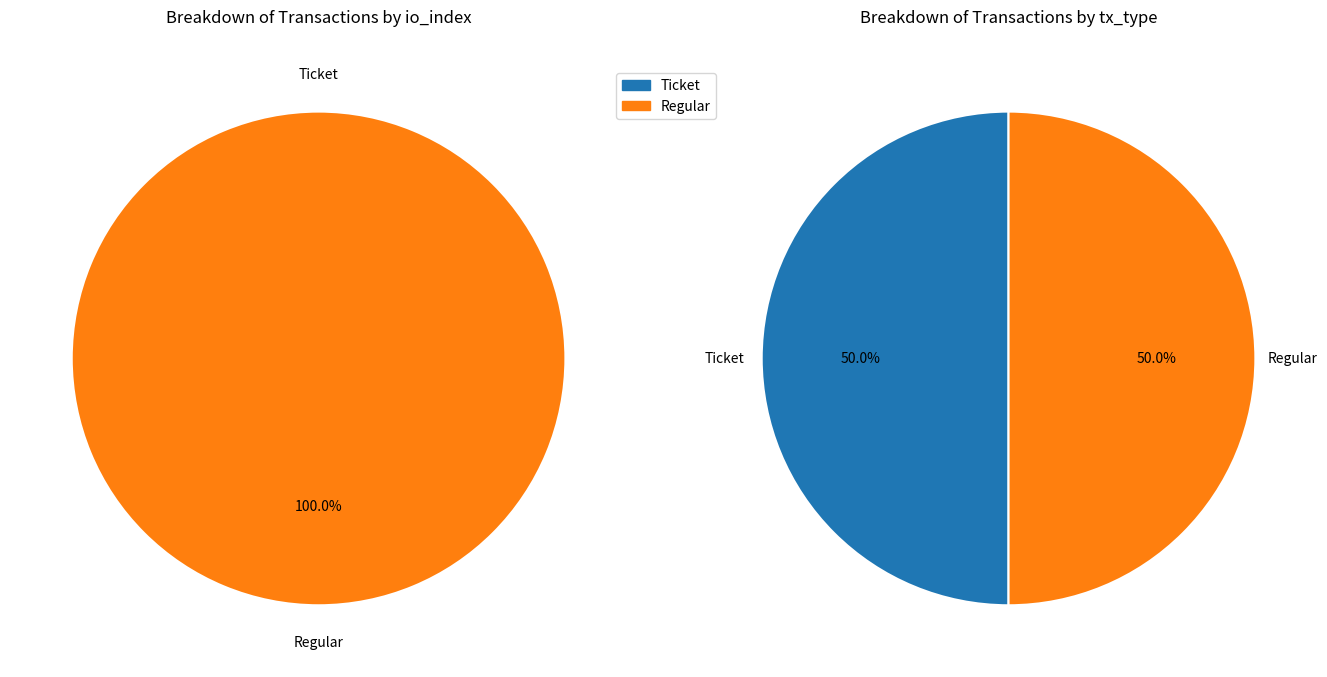

To the nearest percent, what is the average slice percentage?

50%